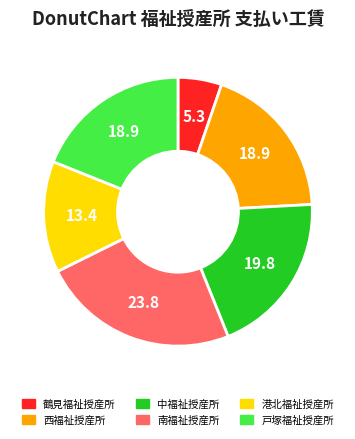

The 戸塚福祉授産所 slice represents 10% of the pie. True or false?

False